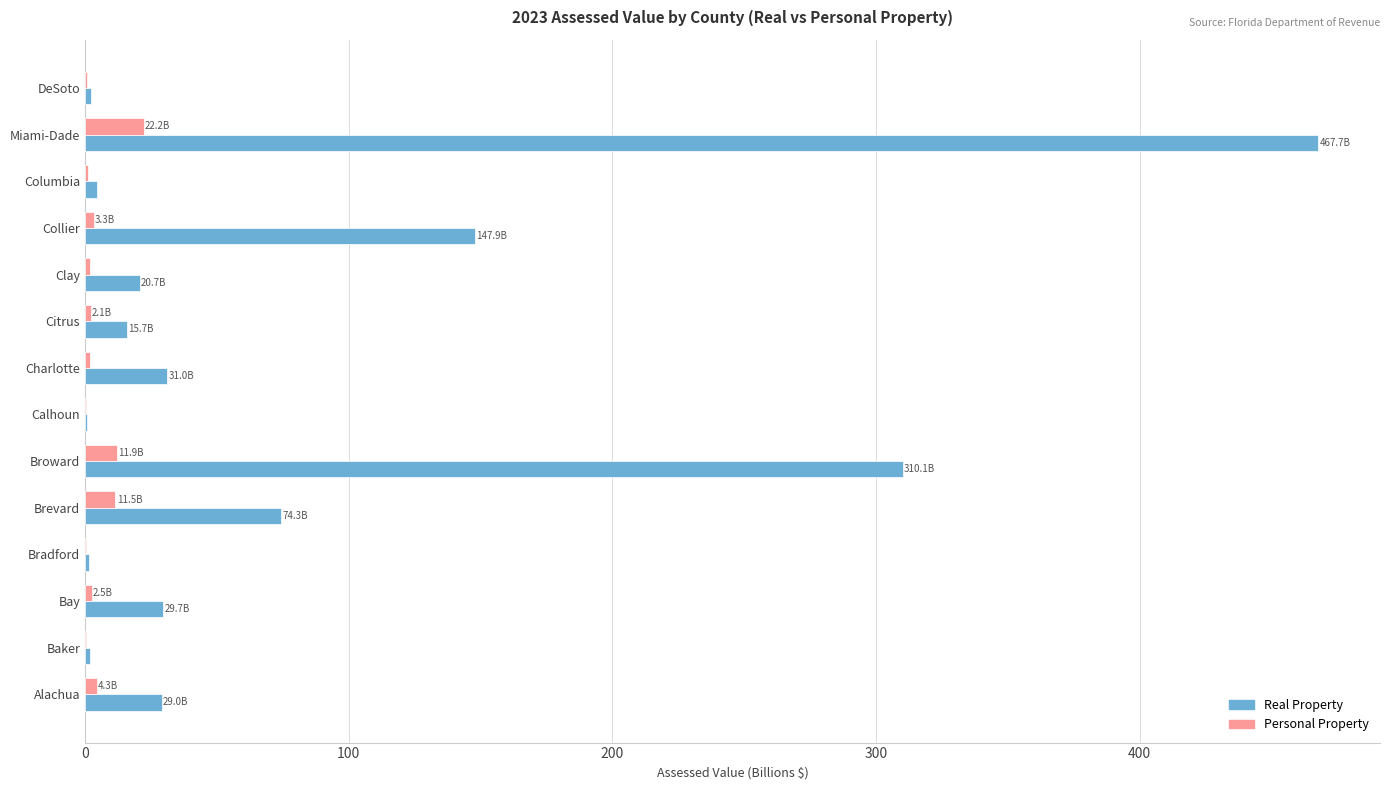

The value of Personal Property at Brevard is 11.5. True or false?

True